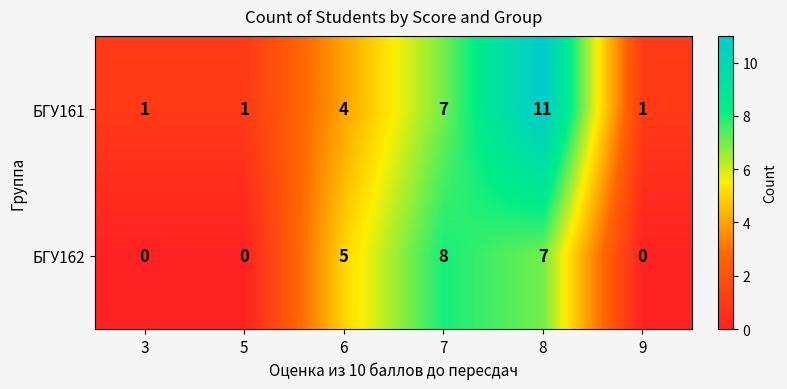

Reading left to right, transcribe all the data shown in this chart.

БГУ161: 3=1	5=1	6=4	7=7	8=11	9=1
БГУ162: 3=0	5=0	6=5	7=8	8=7	9=0